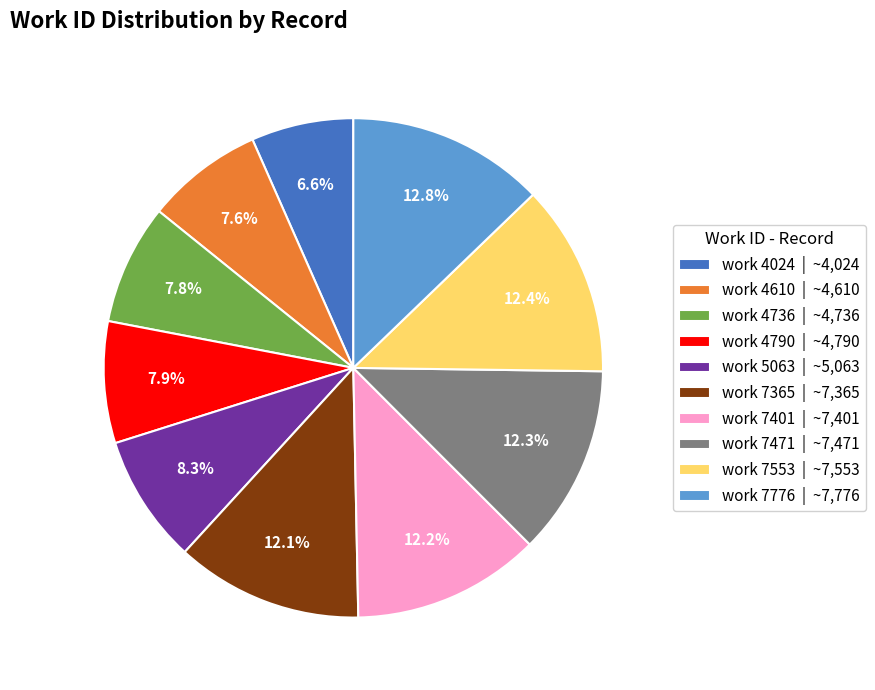

Between work 4790 | ~4,790 and work 7471 | ~7,471, which is larger?

work 7471 | ~7,471